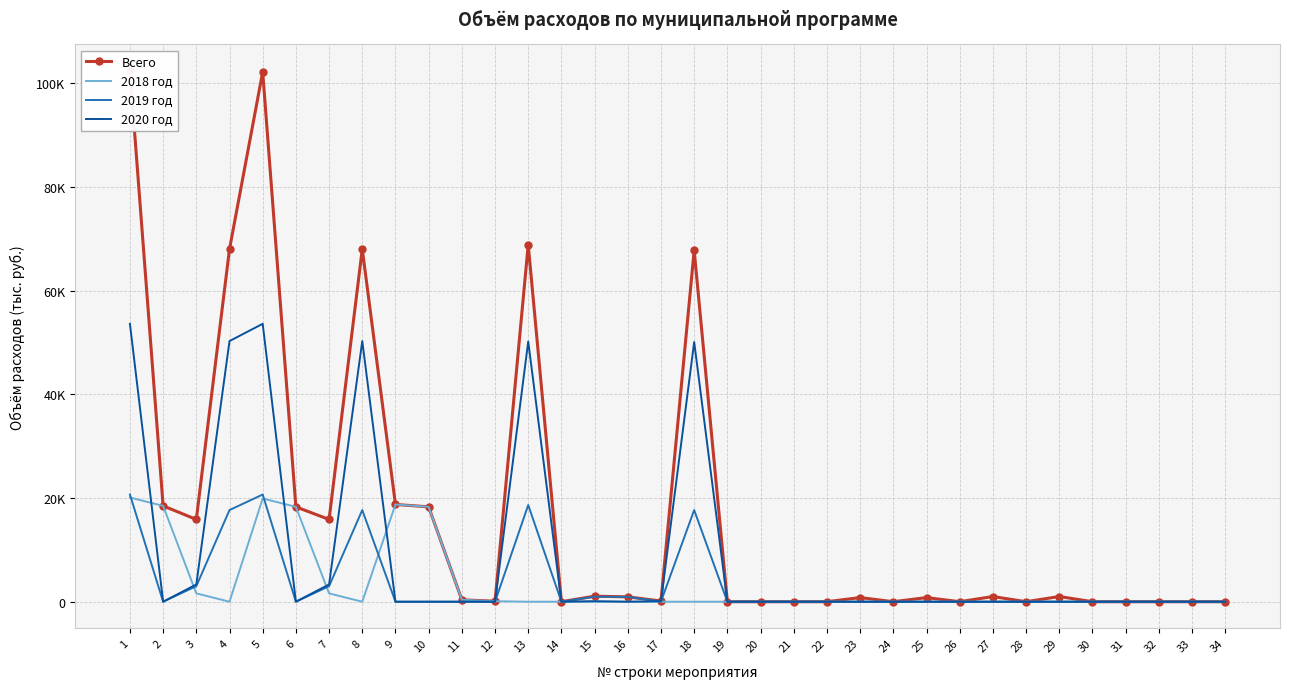

True or false: 2018 год has a value of 18490.3 at 2.

True